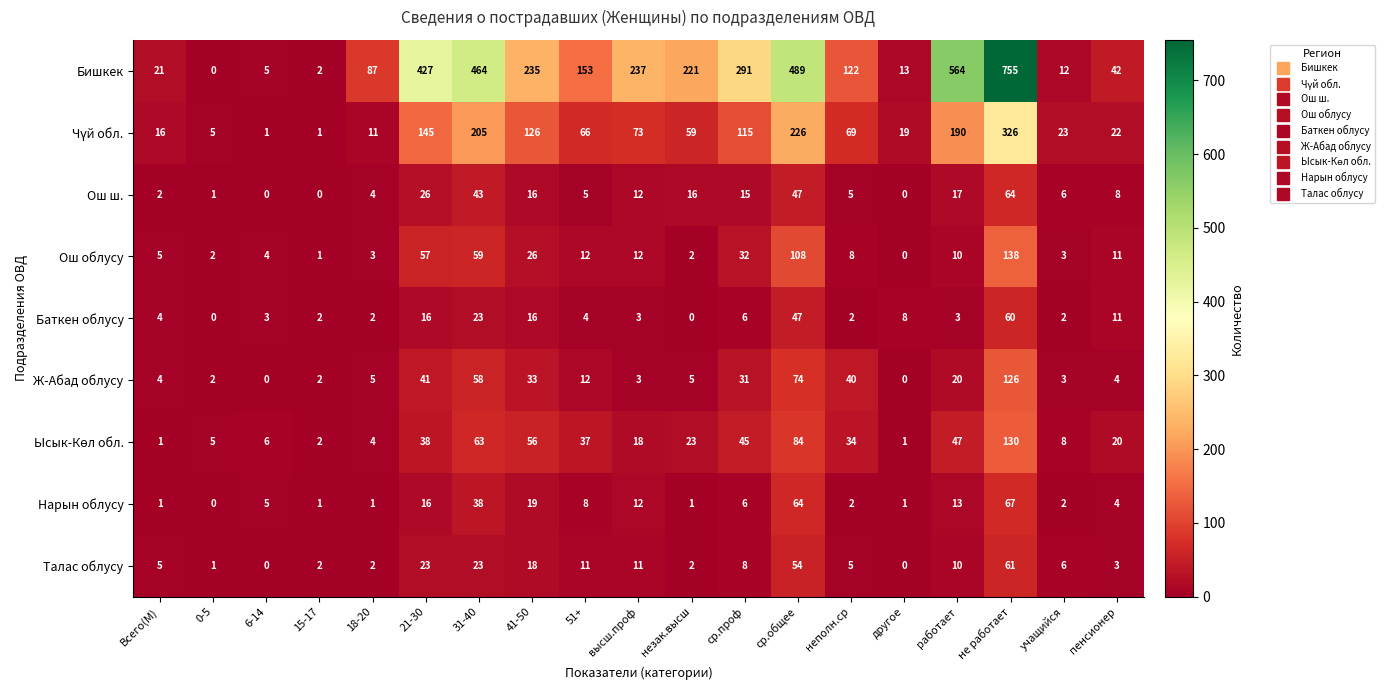

How many data points does each series have?

19